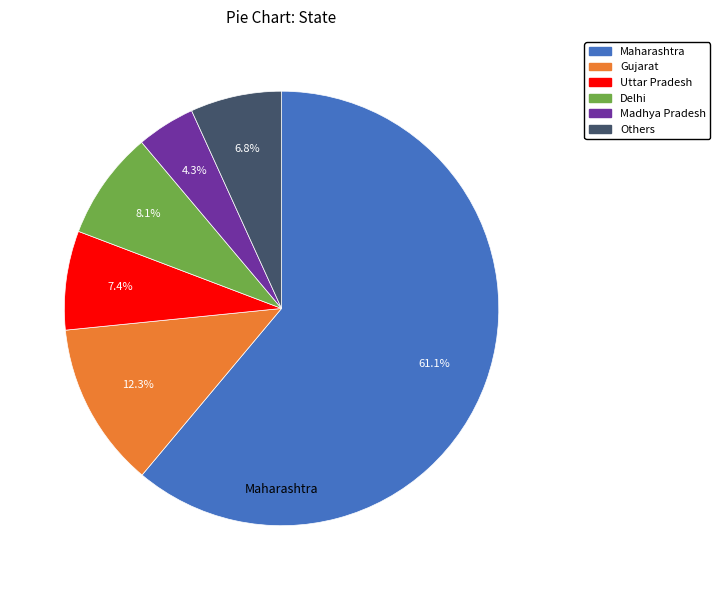

Does any single category account for the majority?

Yes